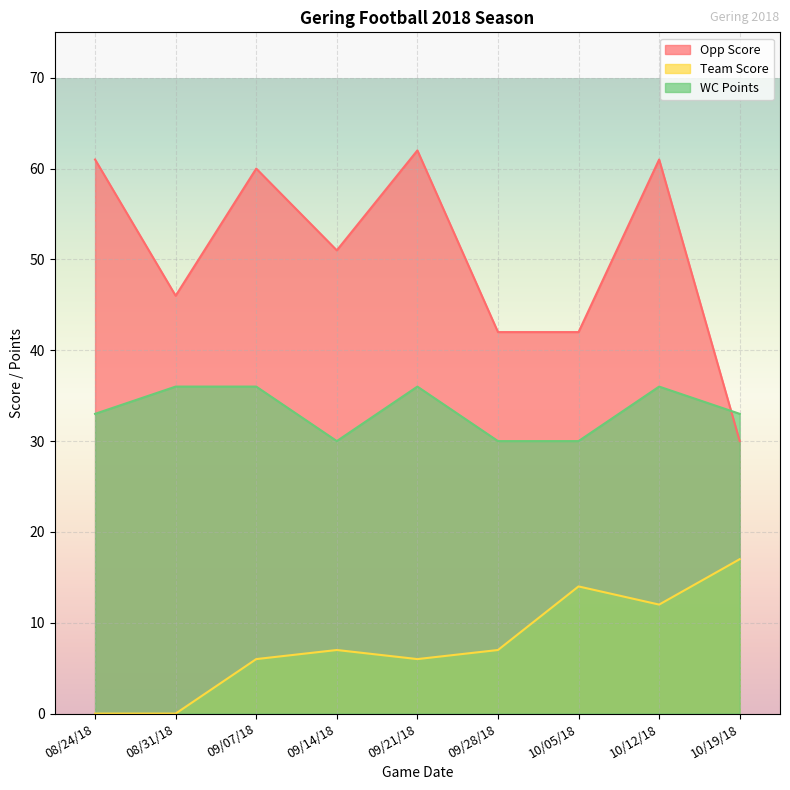

List the labels in order of WC Points value, largest first.

08/31/18, 09/07/18, 09/21/18, 10/12/18, 08/24/18, 10/19/18, 09/14/18, 09/28/18, 10/05/18